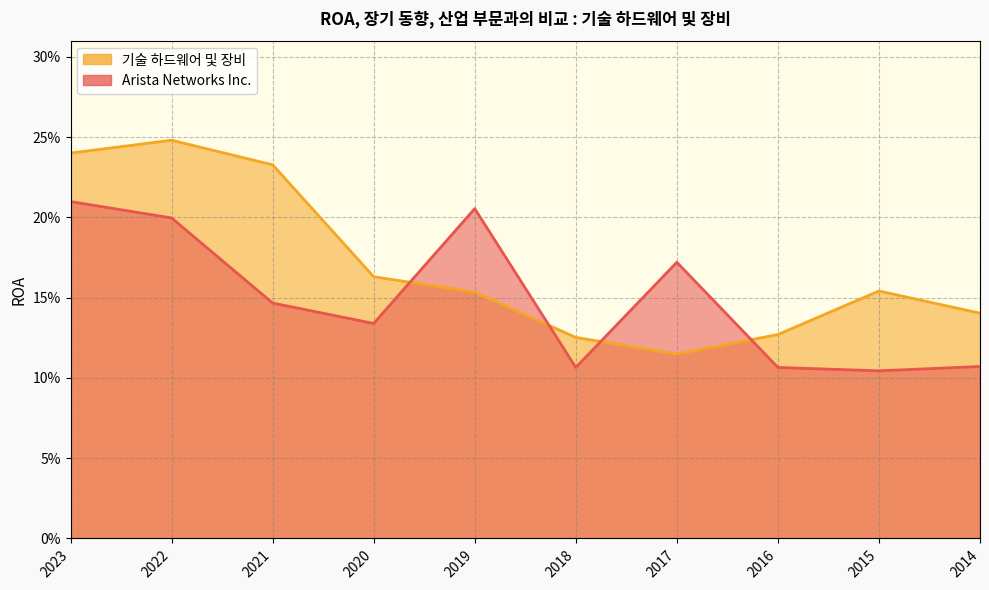

How many lines are shown in the chart?

2